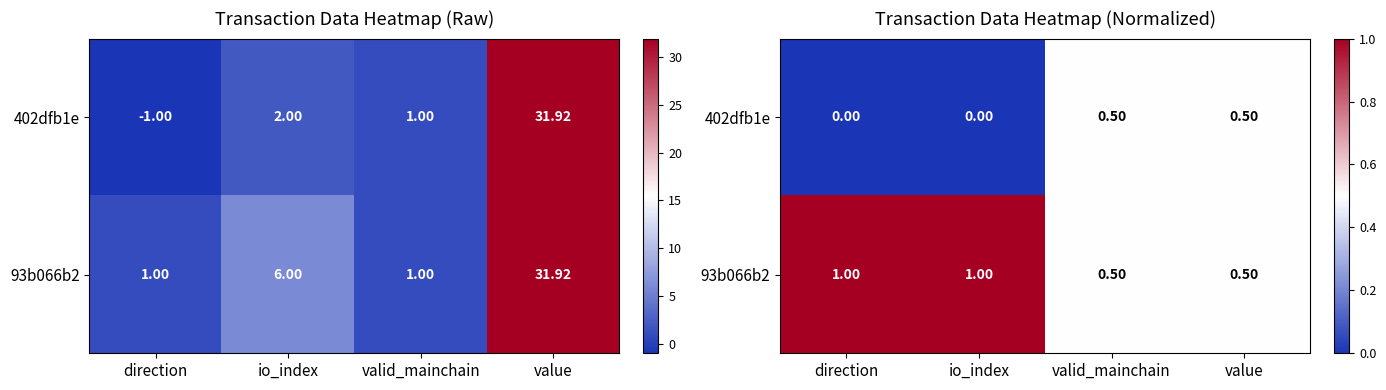

At which category is the sum across all series the highest?

direction